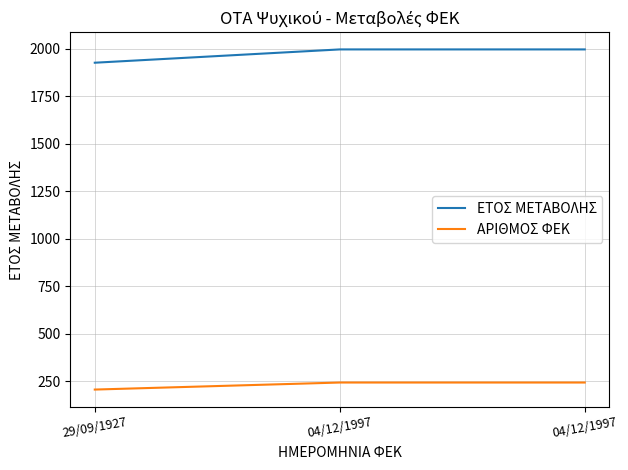

Which series has the widest spread of values?

ΕΤΟΣ ΜΕΤΑΒΟΛΗΣ